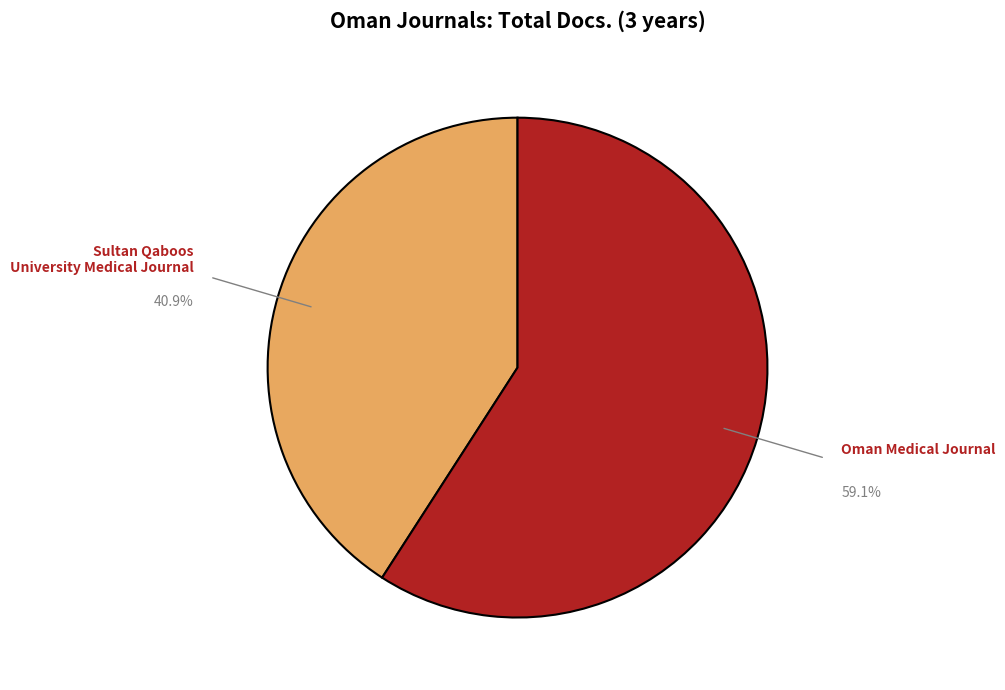

To the nearest percent, what is the combined percentage of Sultan Qaboos University Medical Journal and Oman Medical Journal?

100%